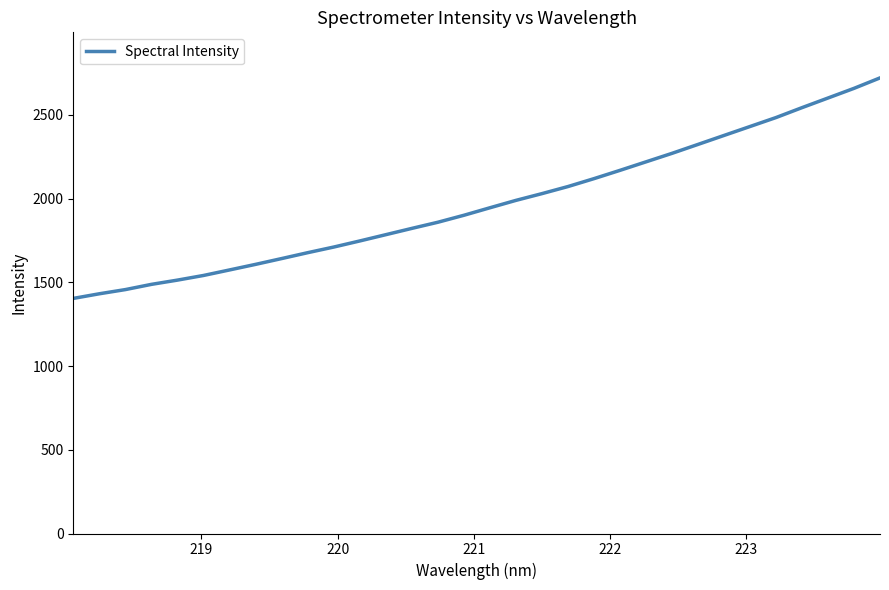

What is the difference between the maximum and minimum values?

1317.2